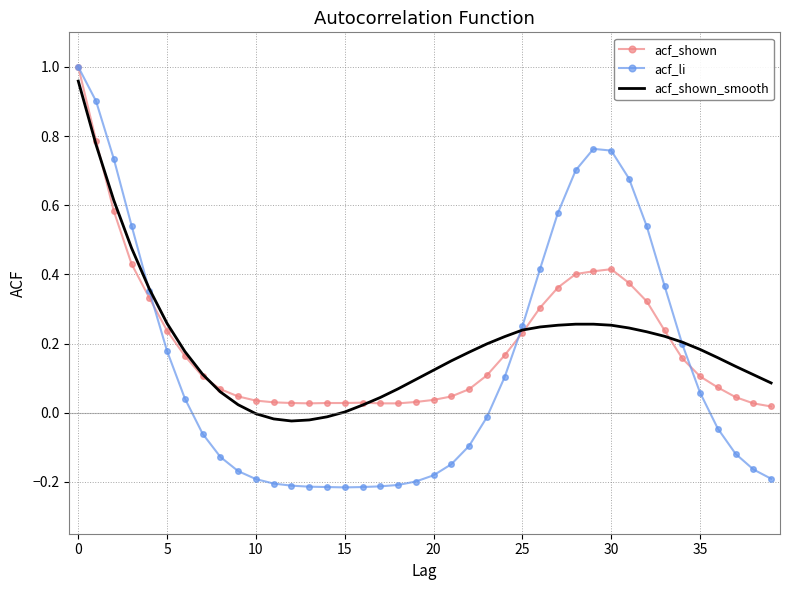

Which series has the largest range (max minus min)?

acf_li